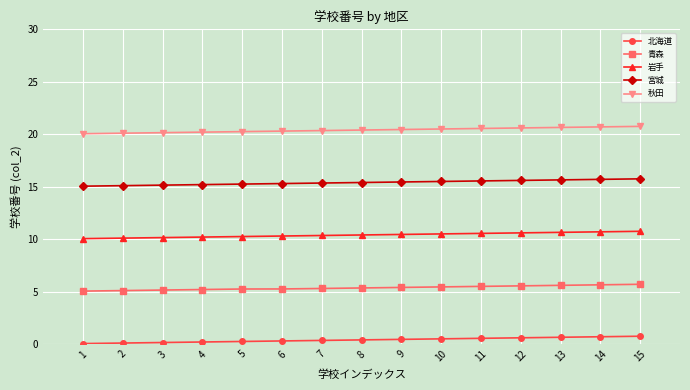

The 宮城 series shows 7.8 at 13. True or false?

False